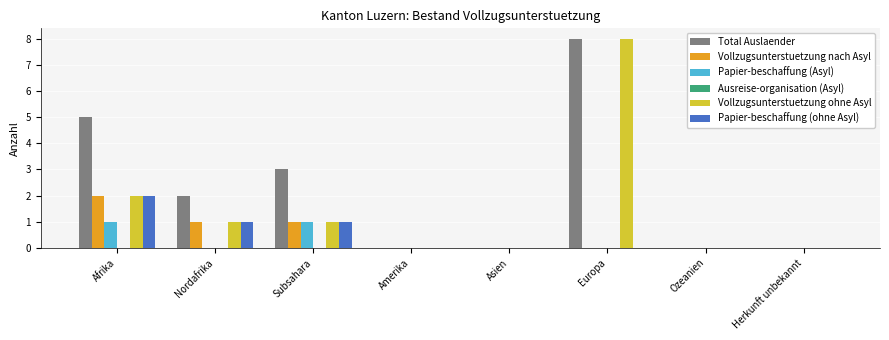

How many distinct data groups are displayed?

5